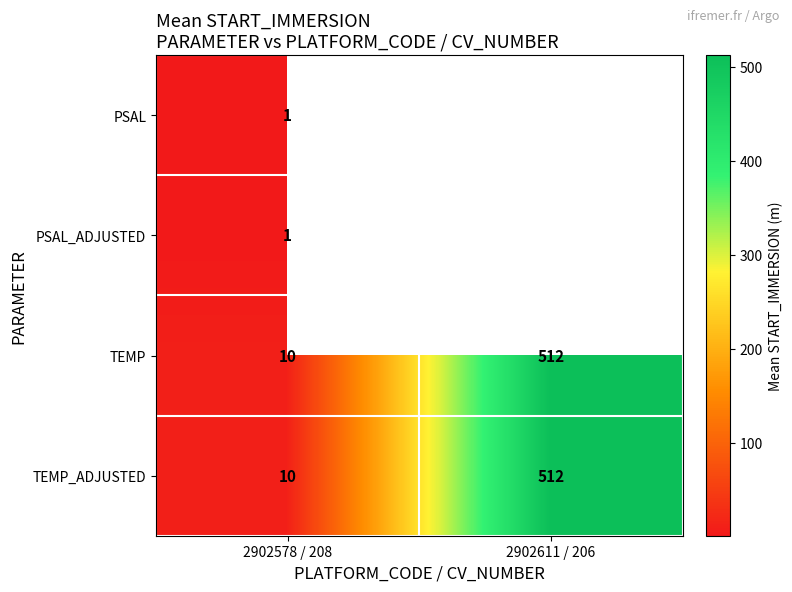

The PSAL series shows 1 at 2902578 / 208. True or false?

True